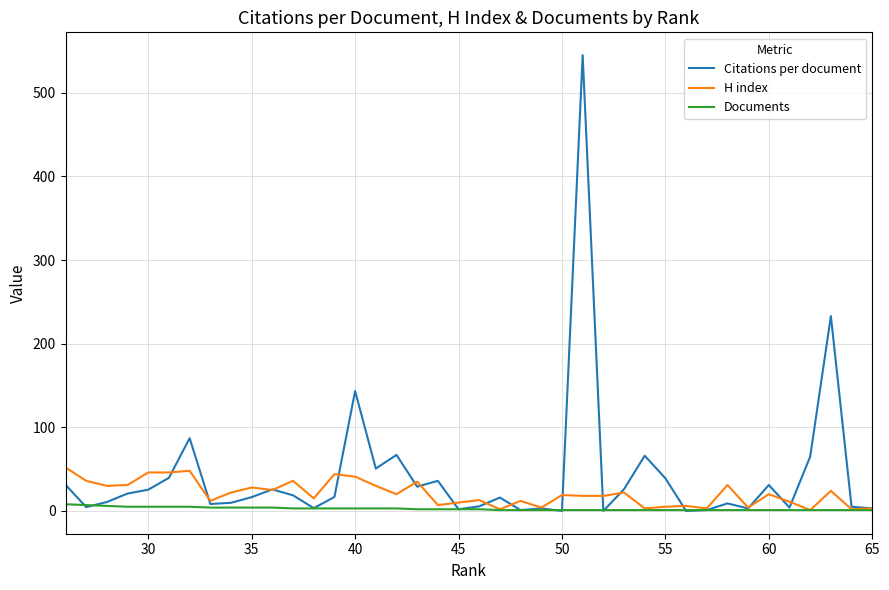

What is the value of the Documents point at the 16th from the left?

1.0